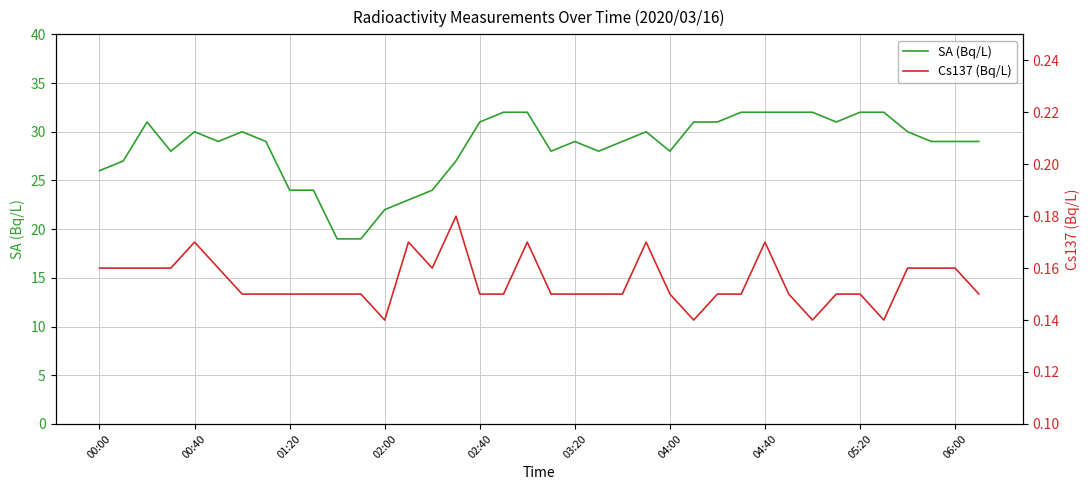

True or false: SA (Bq/L) and Cs137 (Bq/L) cross at least once.

False